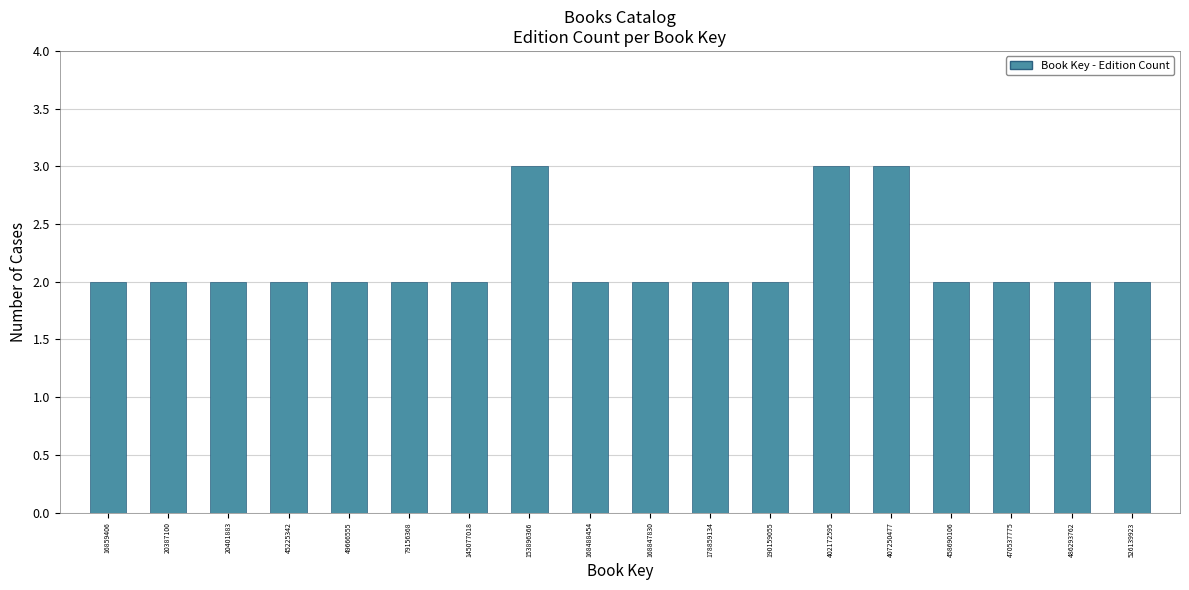

Reading left to right, list all the values displayed in this chart.

16859406=2	20387100=2	20401883=2	45225342=2	49666555=2	79156368=2	145077018=2	153896366=3	168488454=2	168847830=2	178859134=2	190159055=2	402172595=3	407250477=3	458690106=2	470537775=2	486293762=2	526139923=2